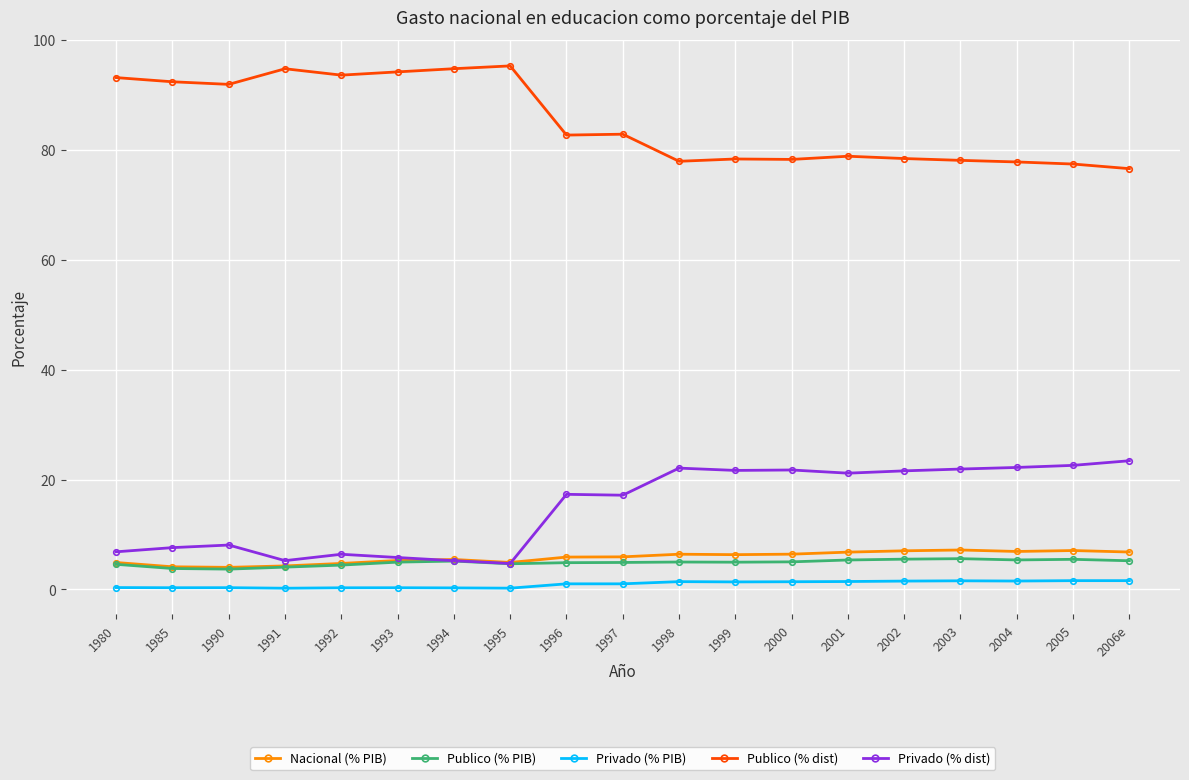

True or false: Privado (% dist) has more than 2 points higher than both neighbors.

True